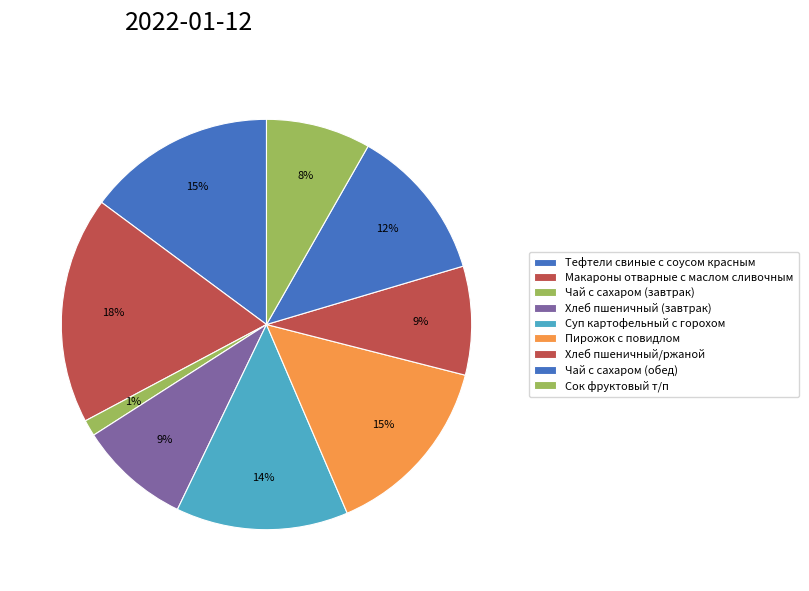

What is the smallest slice in the pie chart?

Чай с сахаром (завтрак)